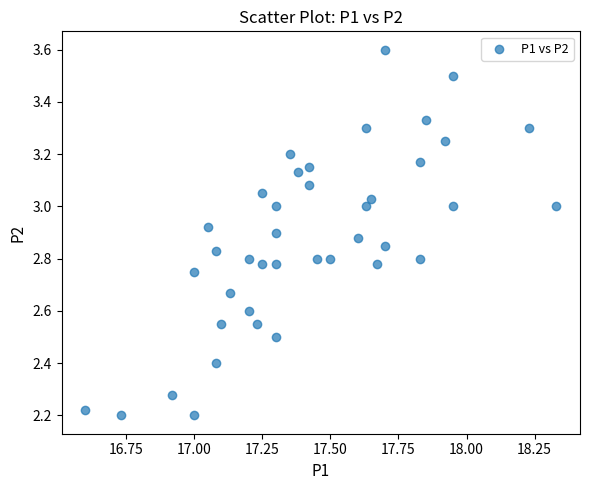

What is the range of Y values (max minus min)?

1.4